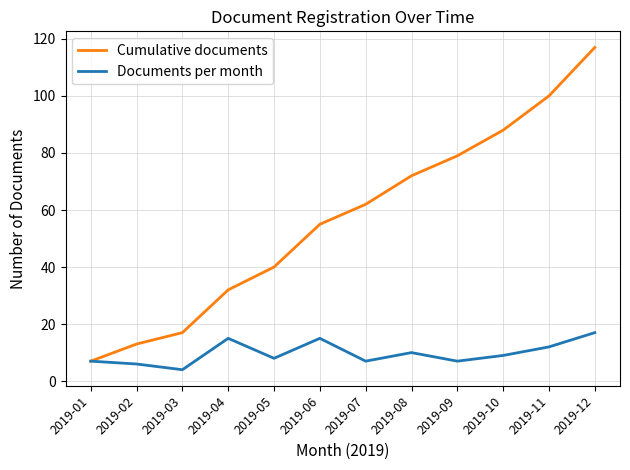

The value of Cumulative documents at 2019-08 is 115. True or false?

False